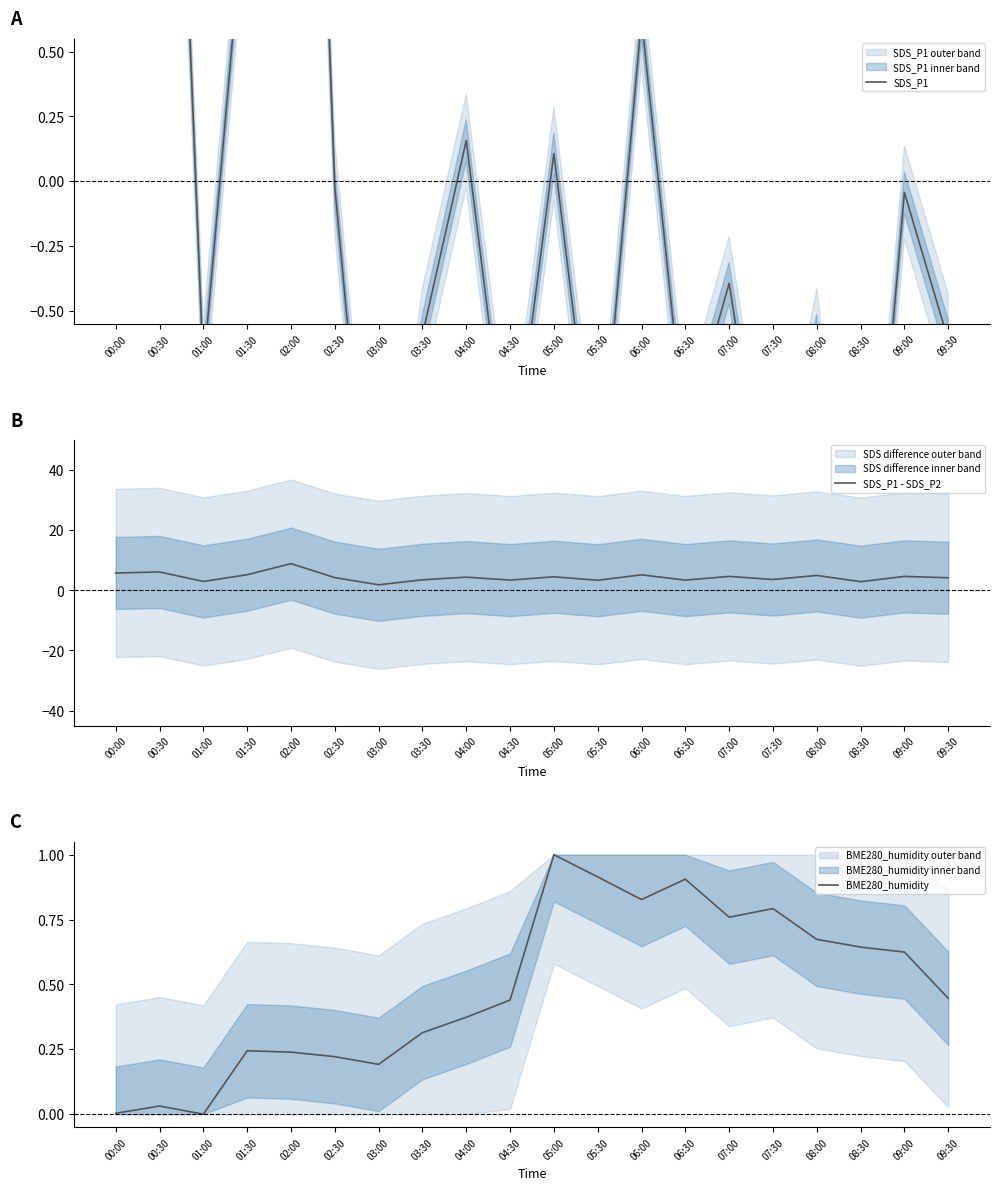

What is the label of the 11th point from the left?

05:00